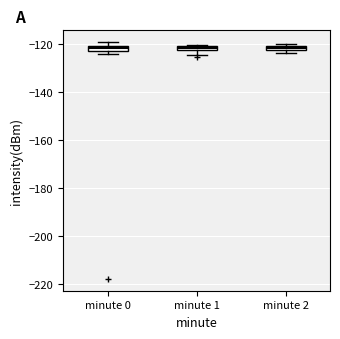

Where is the lower edge of the box for minute 0 on the y-axis? The values are not printed on the chart, so give them approximately, as read against the axis.

-122